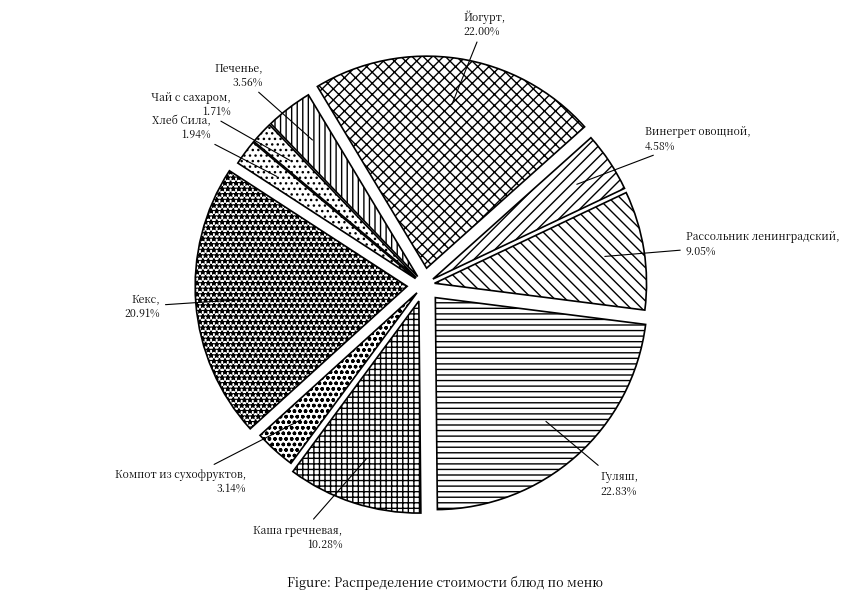

To the nearest percent, what percentage of the pie is Компот из сухофруктов?

3%